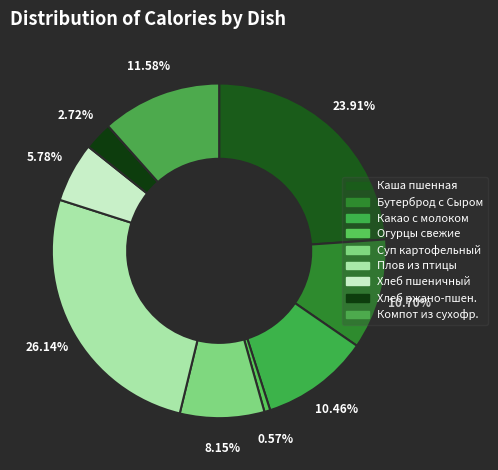

Count the number of slices in the pie.

9